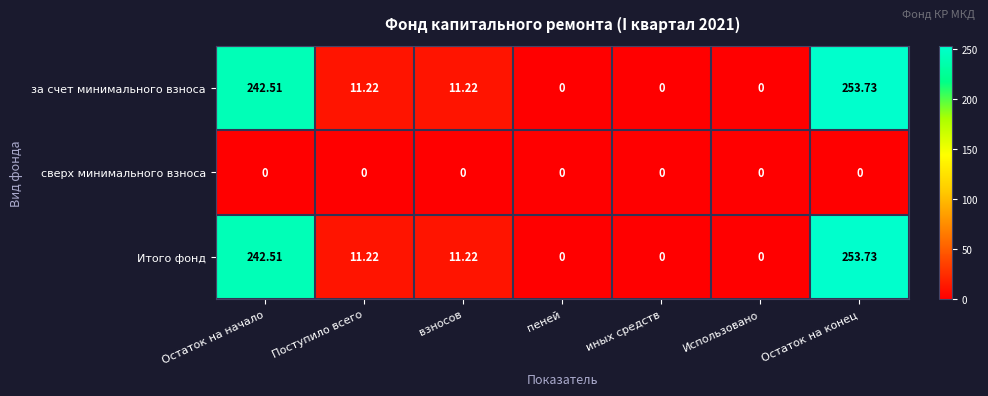

Which category has the highest value in the Итого фонд series?

Остаток на конец